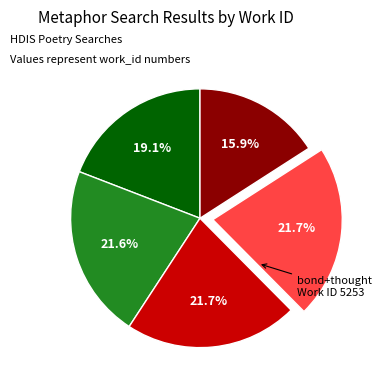

Is there a majority slice in this chart?

No